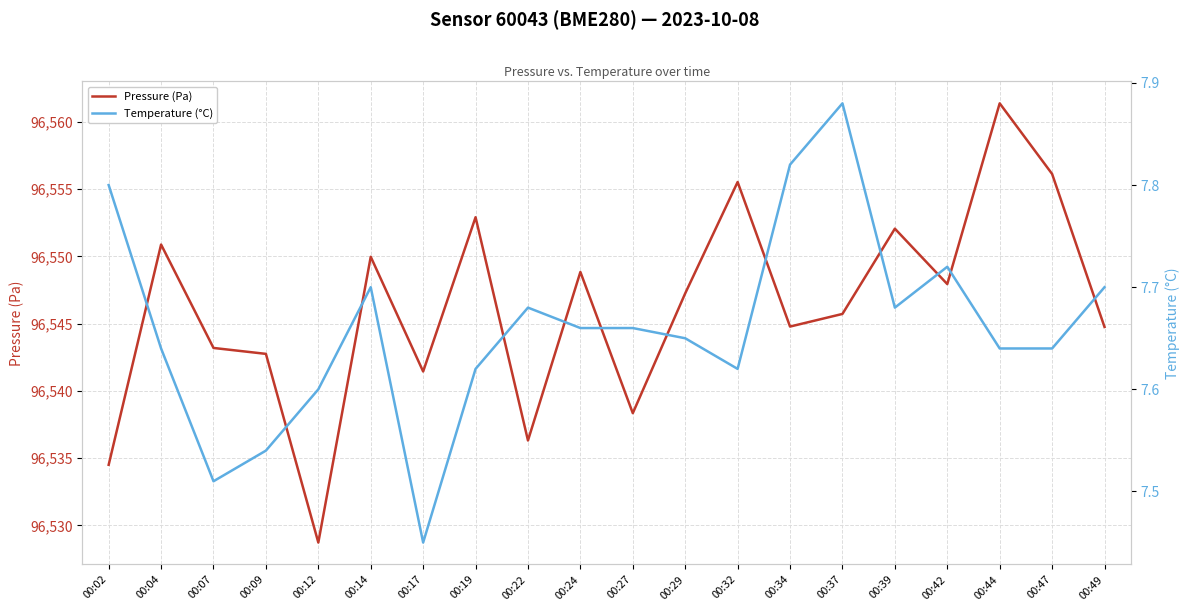

Which category has the highest value in the Pressure (Pa) series?

00:44